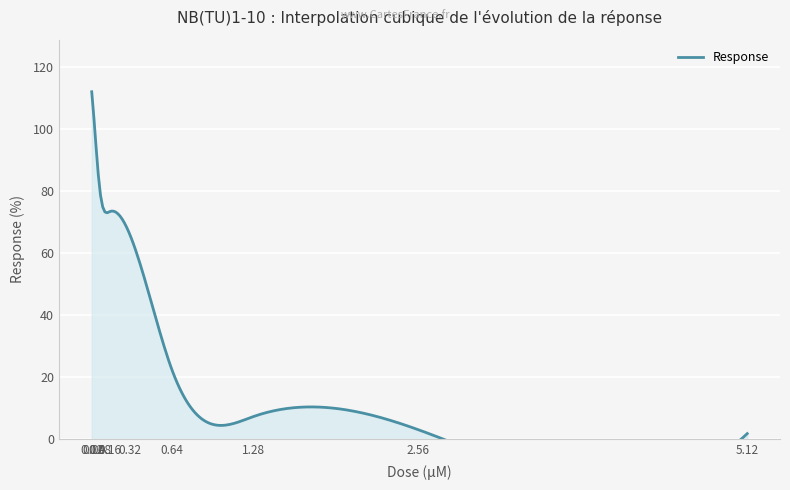

What is the minimum value shown in the chart?

1.8